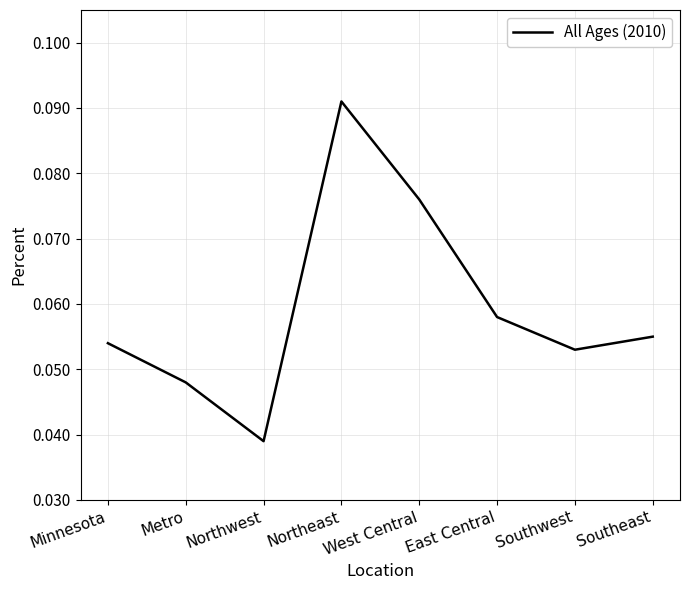

What is the sum of all values?

0.5